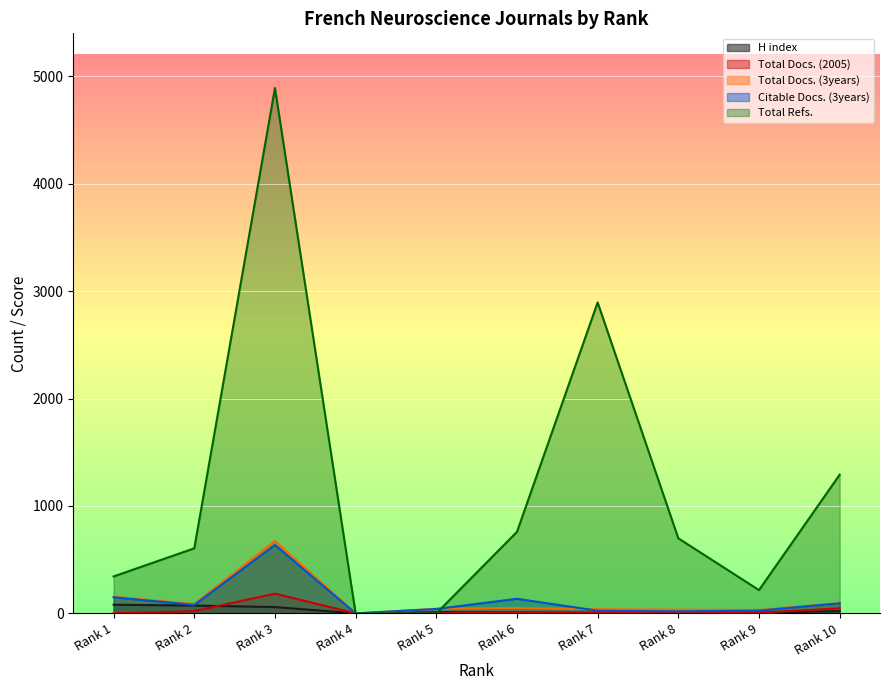

True or false: Total Docs. (2005) and Total Refs. intersect in this chart.

False